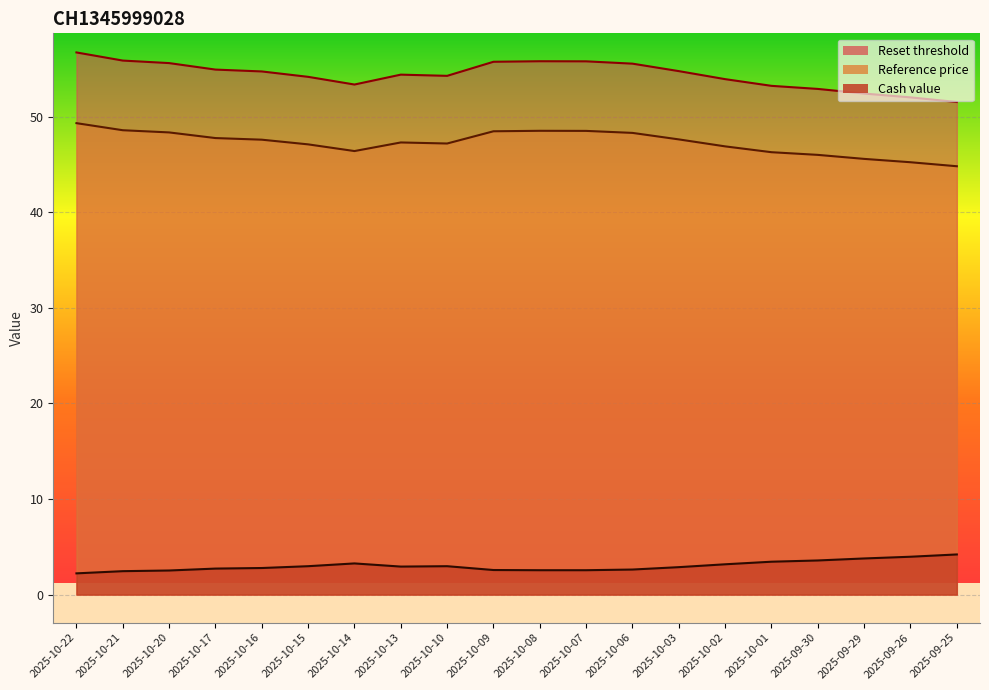

True or false: Reset threshold and Cash value intersect in this chart.

False